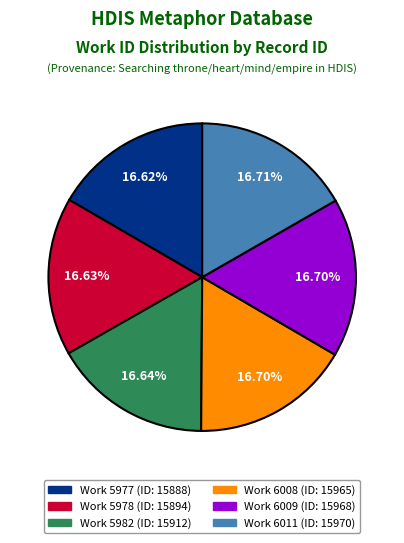

Is there a majority slice in this chart?

No